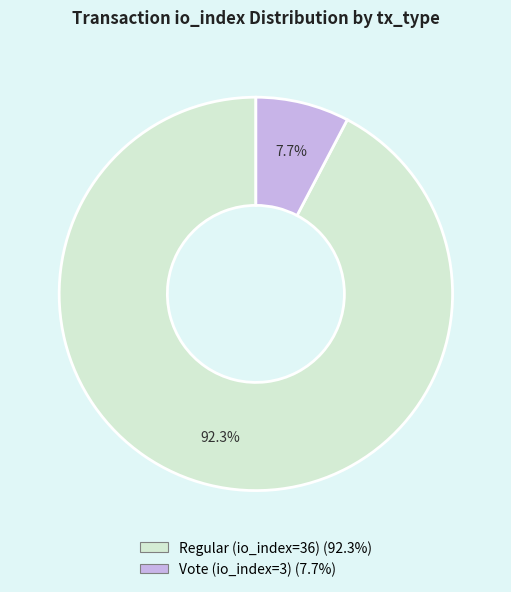

The Vote (io_index=3) slice represents 8% of the pie. True or false?

True